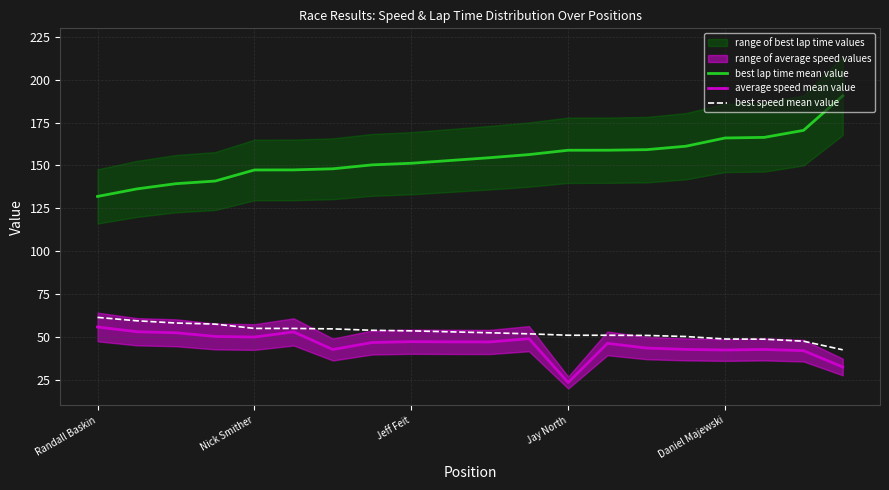

True or false: average speed mean value and best speed mean value cross at least once.

False